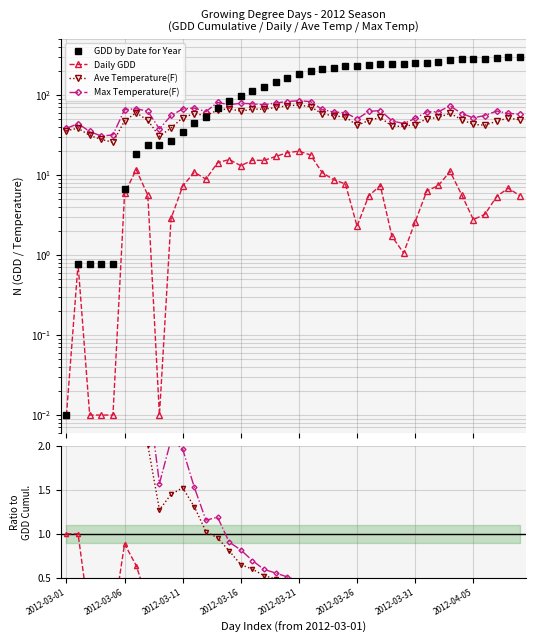

What is the total value across all series at 39?

410.6